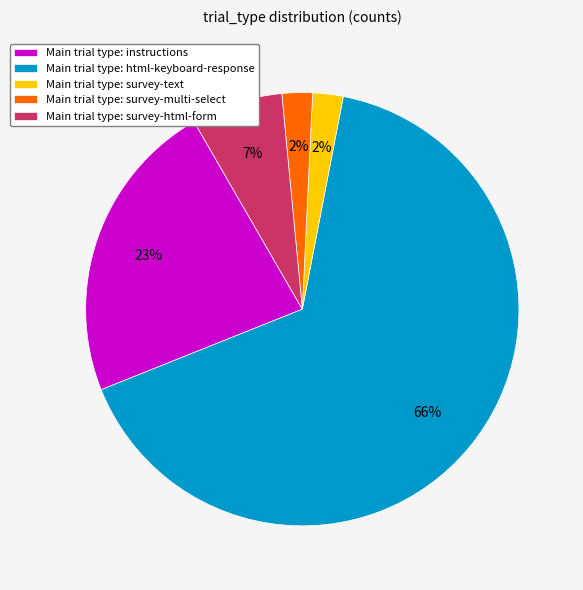

What is the majority slice?

Main trial type: html-keyboard-response